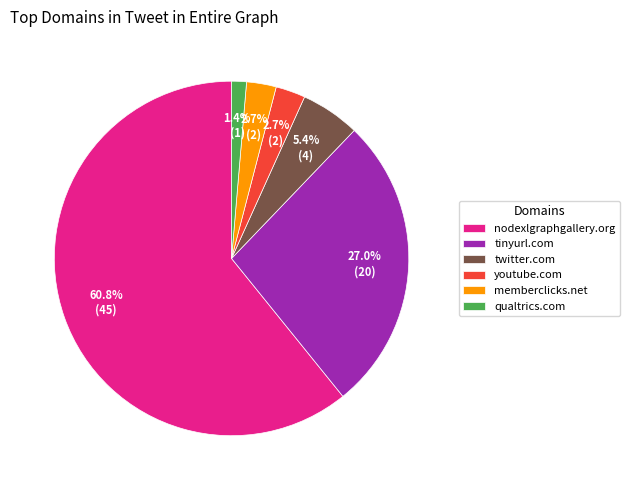

What is the smallest slice in the pie chart?

qualtrics.com